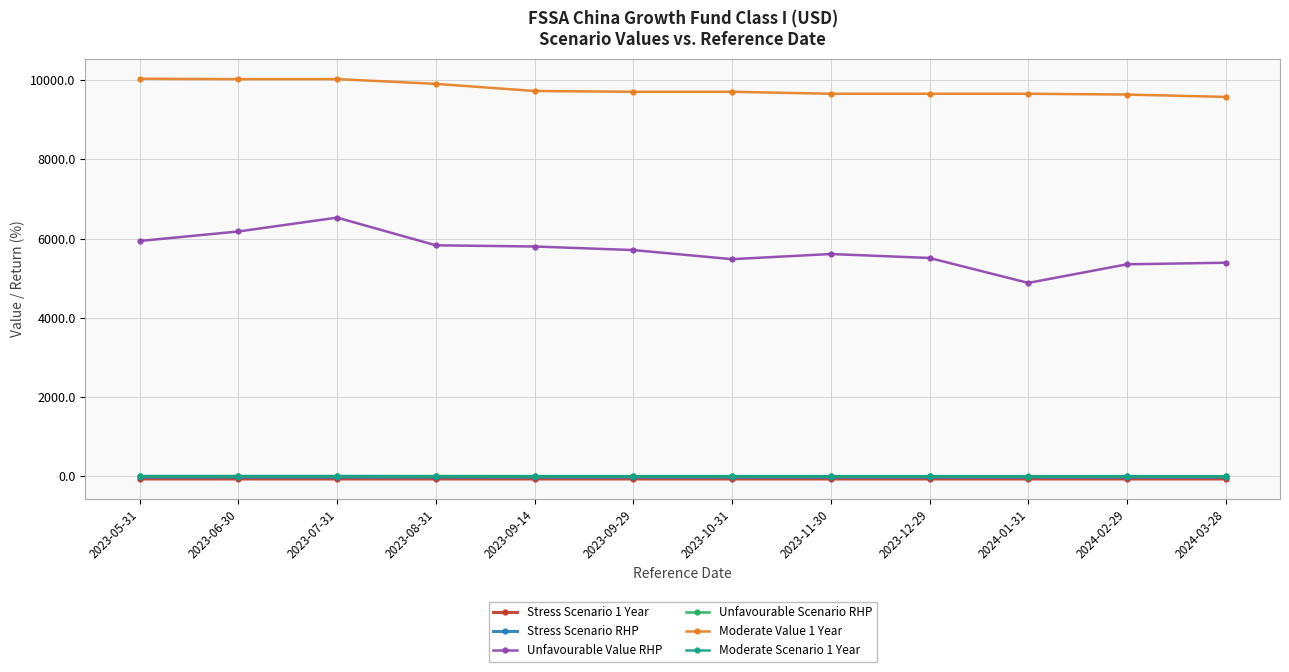

Is this an area chart (filled region under the line)?

No